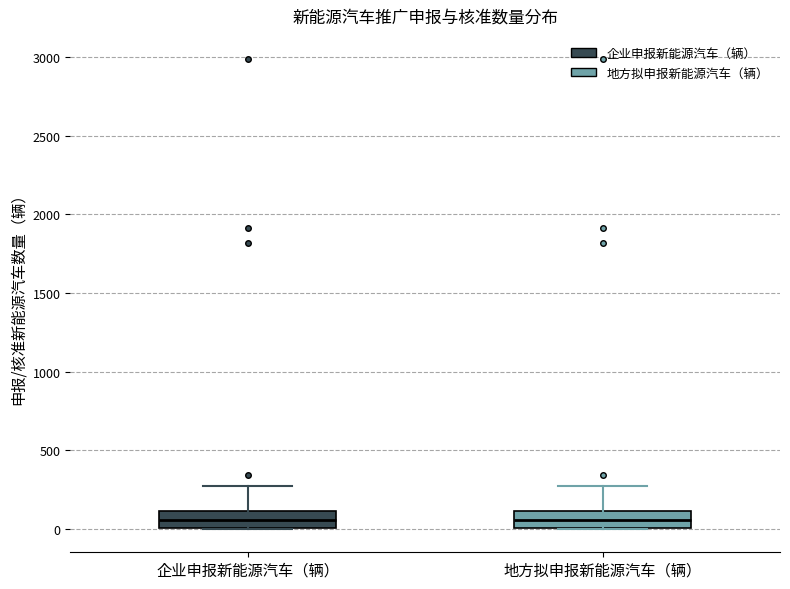

Where is the lower edge of the box for 企业申报新能源汽车（辆） on the y-axis? The values are not printed on the chart, so give them approximately, as read against the axis.

0